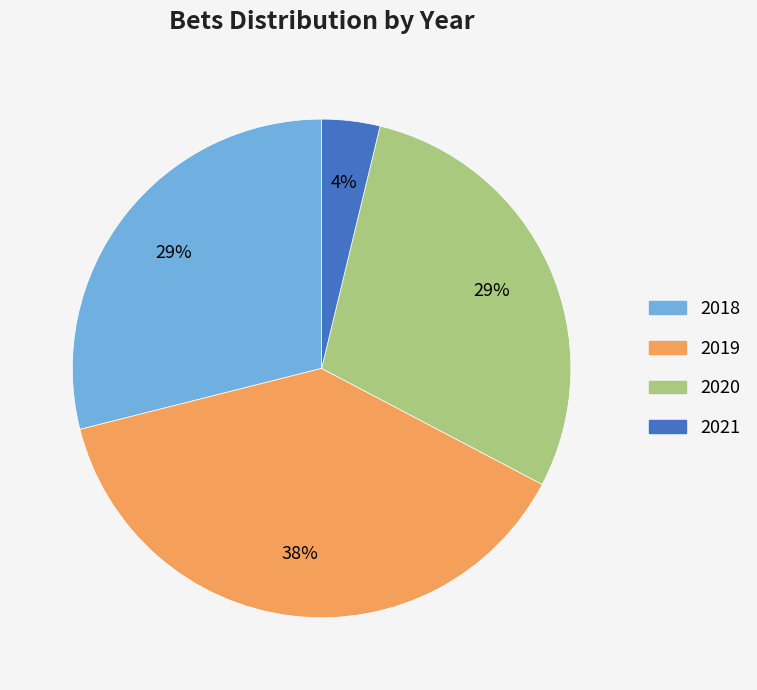

What percentage is the 2020 slice, to the nearest percent?

29%